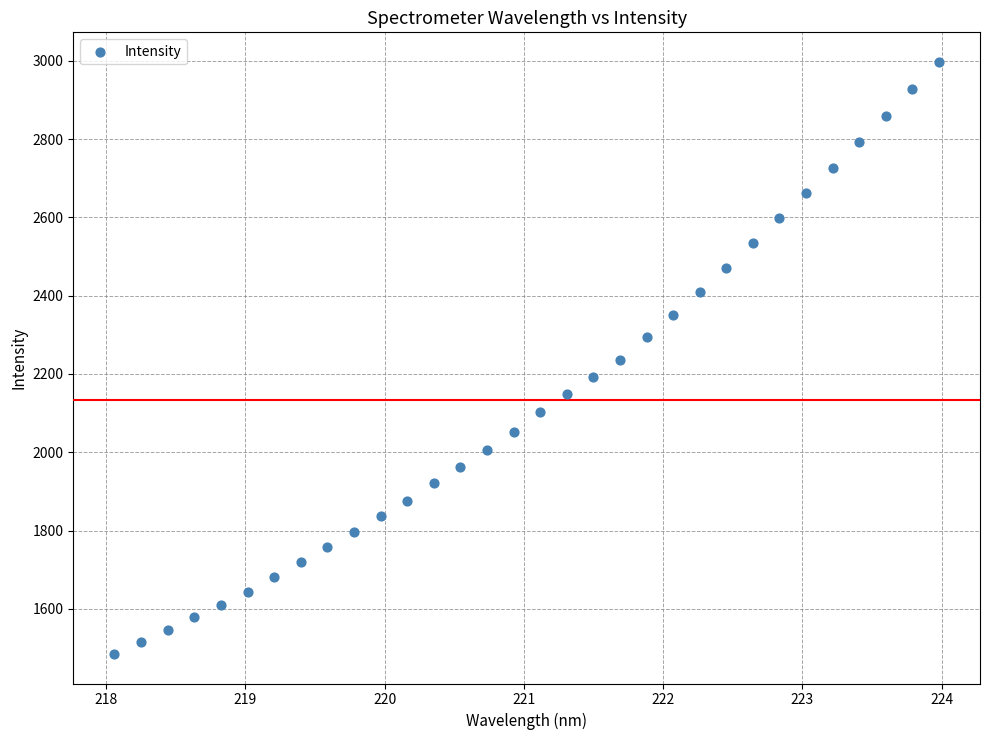

What is the range of X values (max minus min)?

5.9